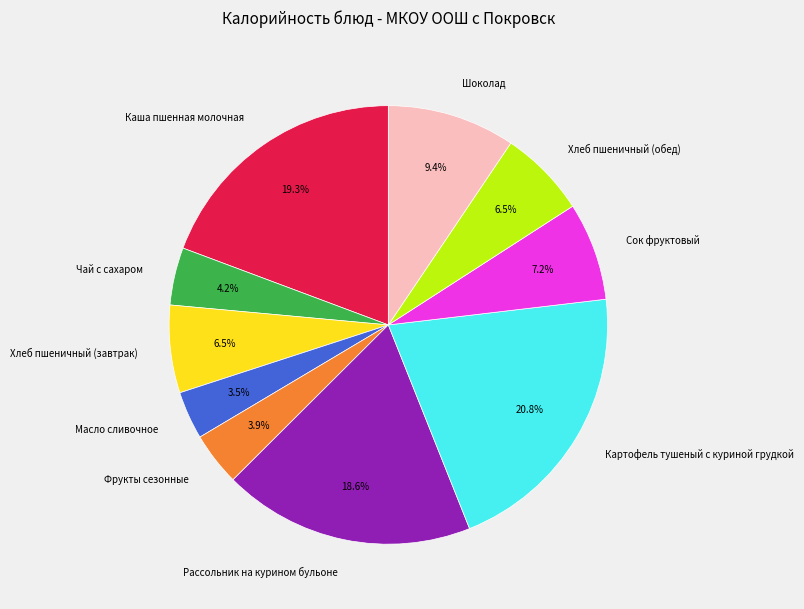

To the nearest percent, what is the difference between the largest and smallest slice percentages?

17%